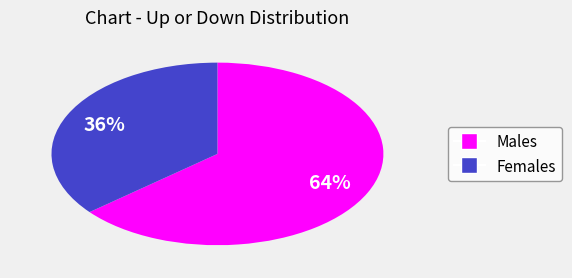

To the nearest percent, what is the average slice percentage?

50%